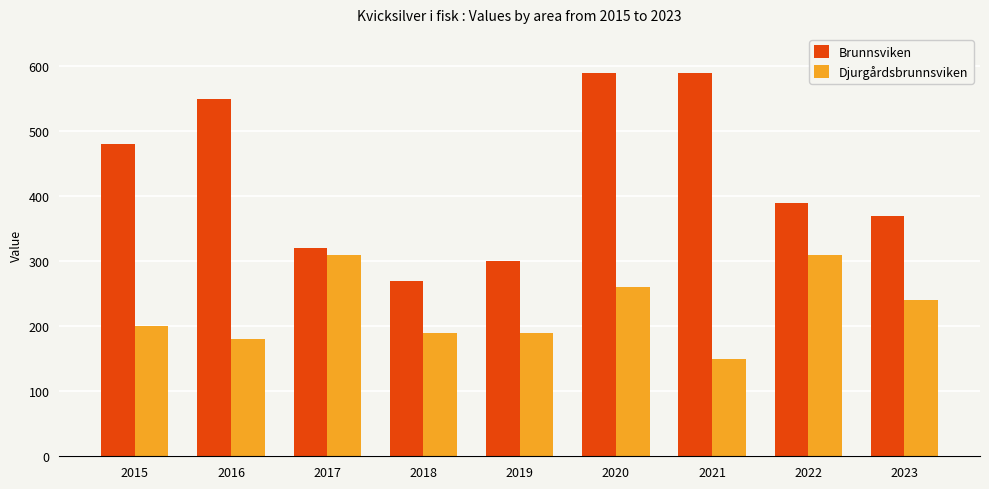

Reading right to left, list all the values displayed in this chart.

Brunnsviken: 2023=370	2022=390	2021=590	2020=590	2019=300	2018=270	2017=320	2016=550	2015=480
Djurgårdsbrunnsviken: 2023=240	2022=310	2021=150	2020=260	2019=190	2018=190	2017=310	2016=180	2015=200